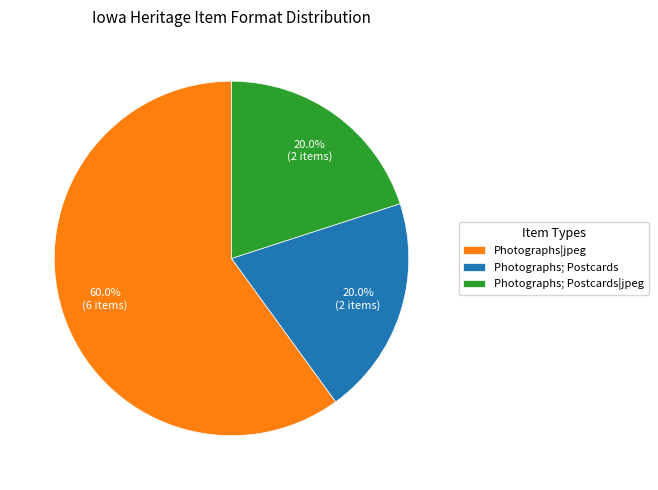

What is the total percentage of Photographs; Postcards and Photographs|jpeg?

80.0%